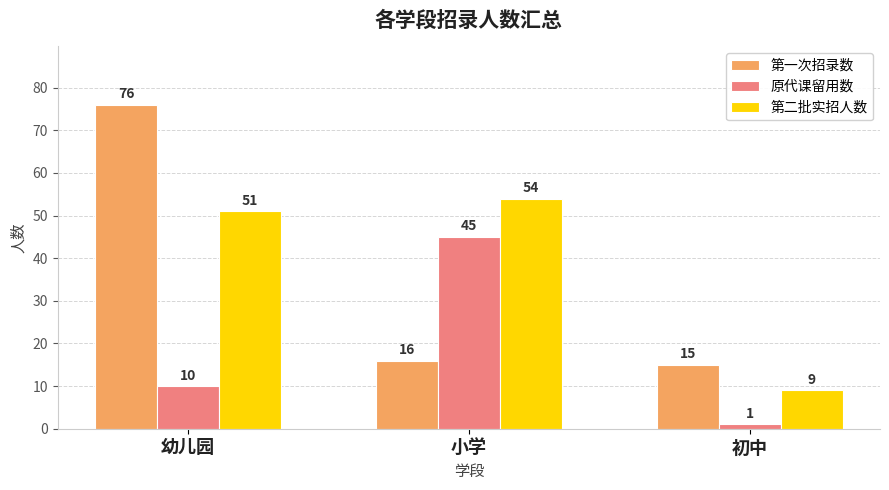

Which series has the widest spread of values?

第一次招录数